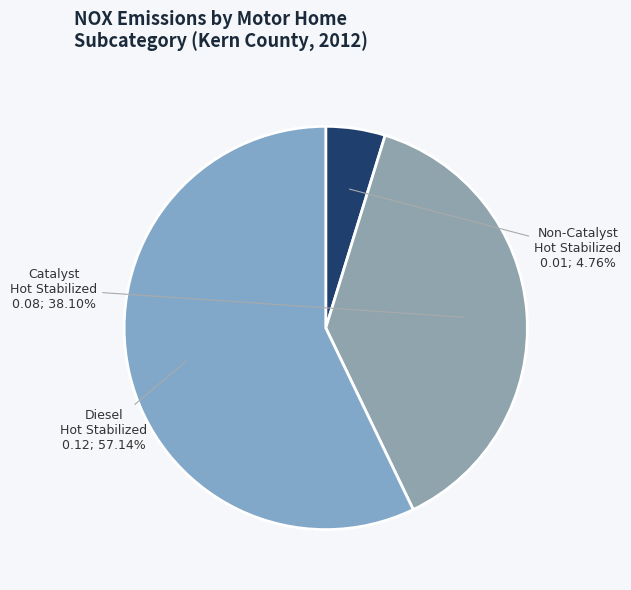

Do Catalyst Hot Stabilized and Diesel Hot Stabilized together represent more than half of the pie?

Yes